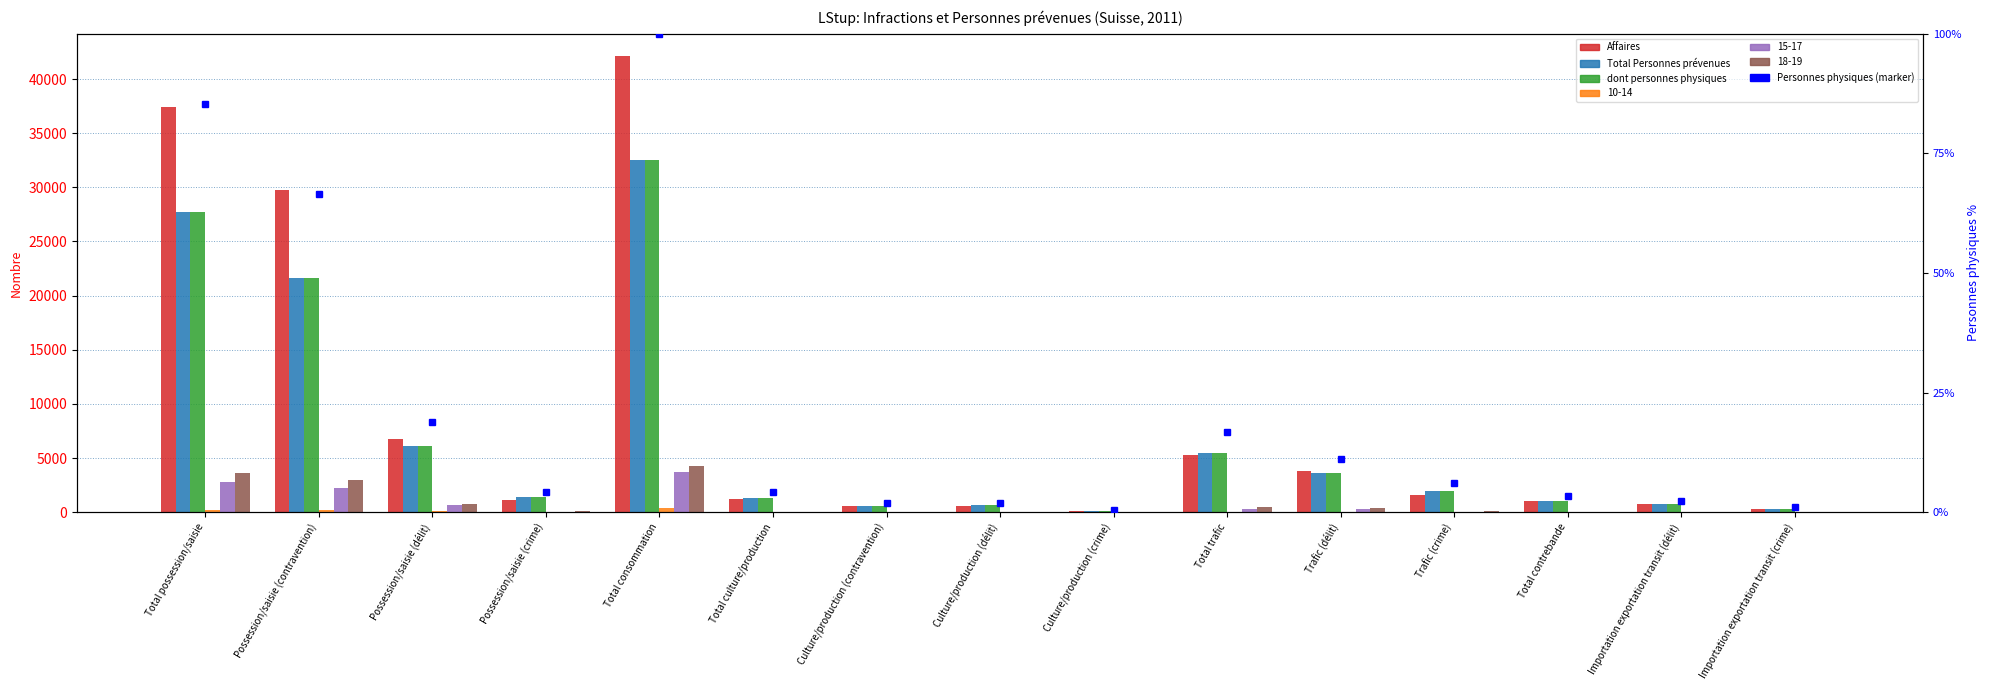

At which label is dont personnes physiques closest to 16322?

Possession/saisie (contravention)